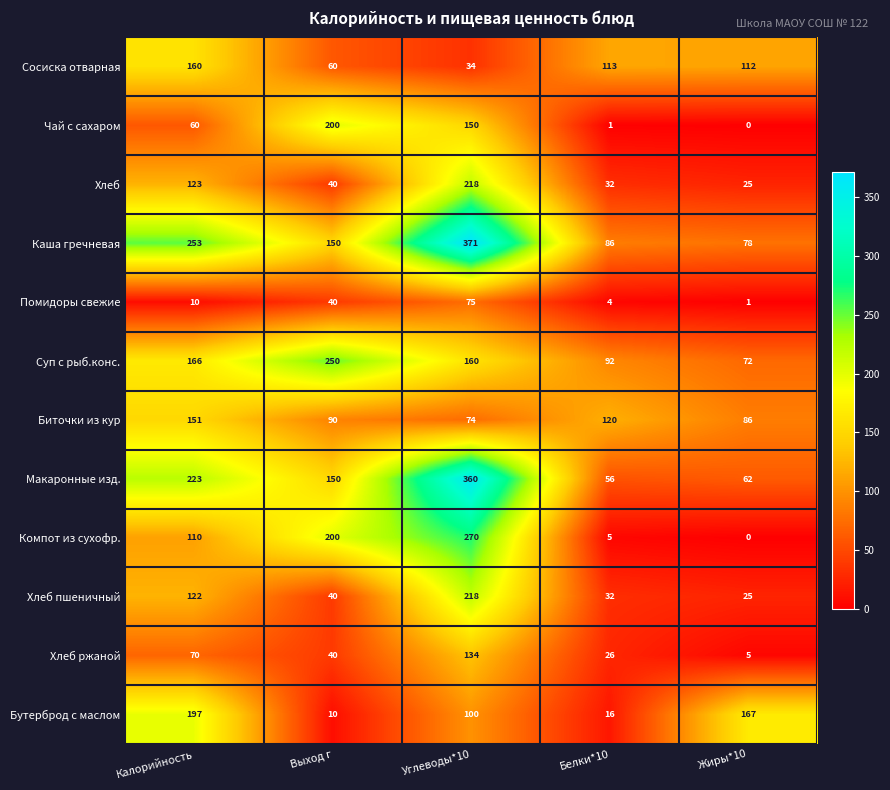

True or false: Хлеб has a value of 123 at Калорийность.

True